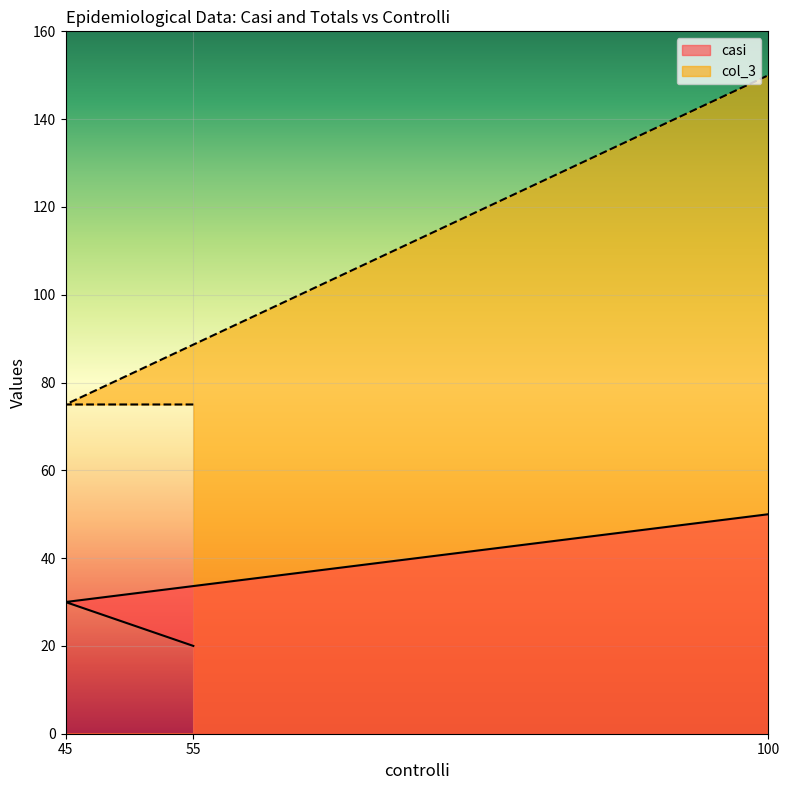

At which category is the sum across all series the highest?

100